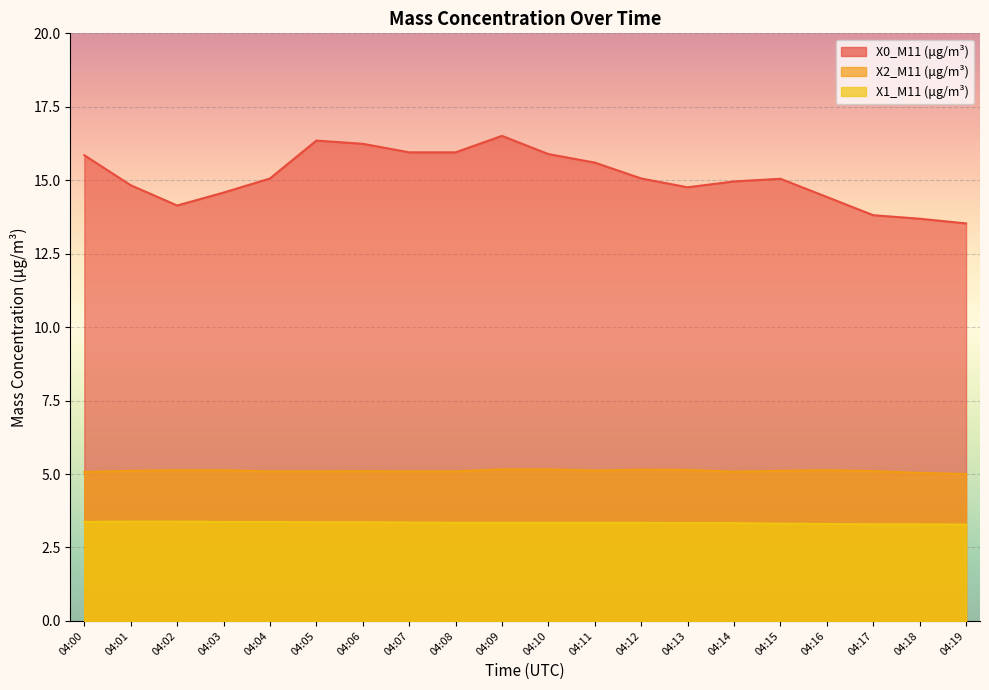

What is the value of the X0_M11 (μg/m³) point at the 13th from the left?

15.1